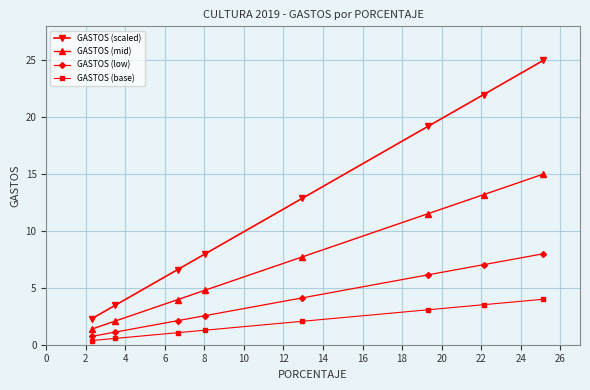

What is the greatest value displayed?

25.0